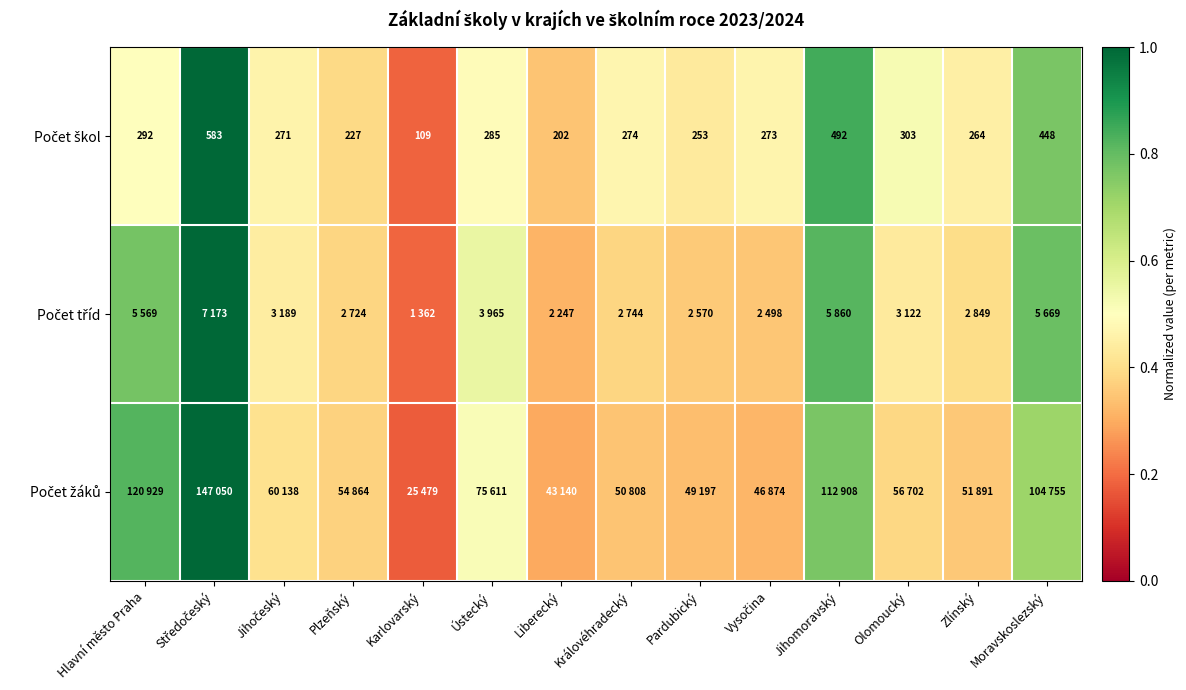

The Počet tříd series shows 0.6 at Jihočeský. True or false?

False